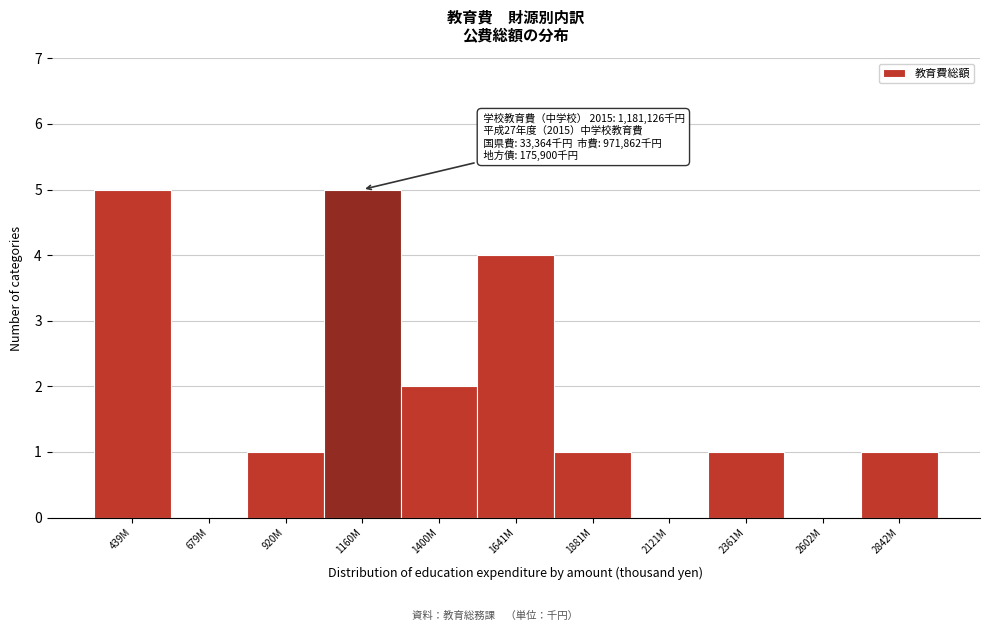

Reading left to right, what are all the values shown in this chart?

439M=5	679M=0	920M=1	1160M=5	1400M=2	1641M=4	1881M=1	2121M=0	2361M=1	2602M=0	2842M=1